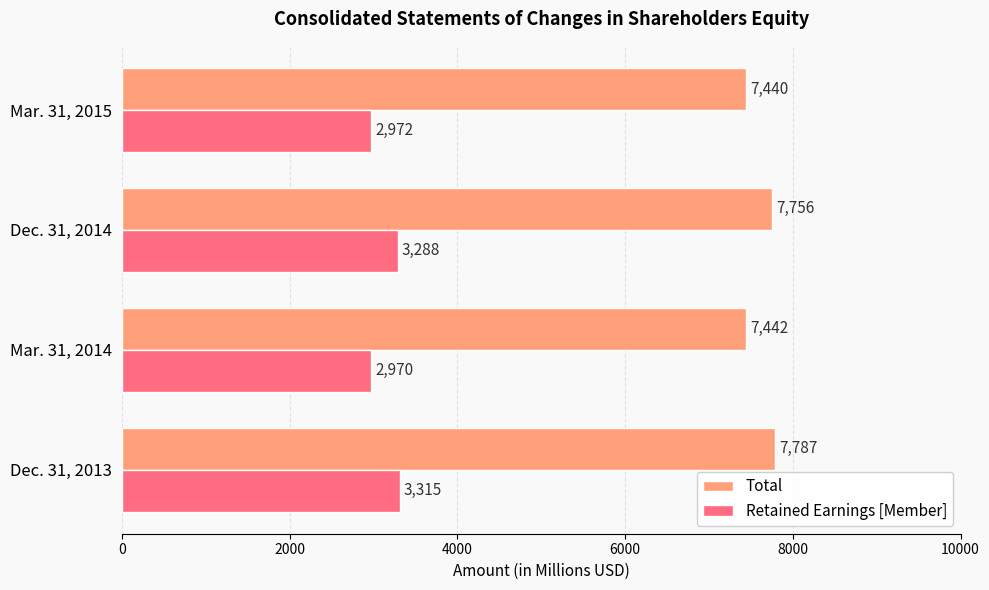

Is it true that Total equals 7756 at Dec. 31, 2014?

True